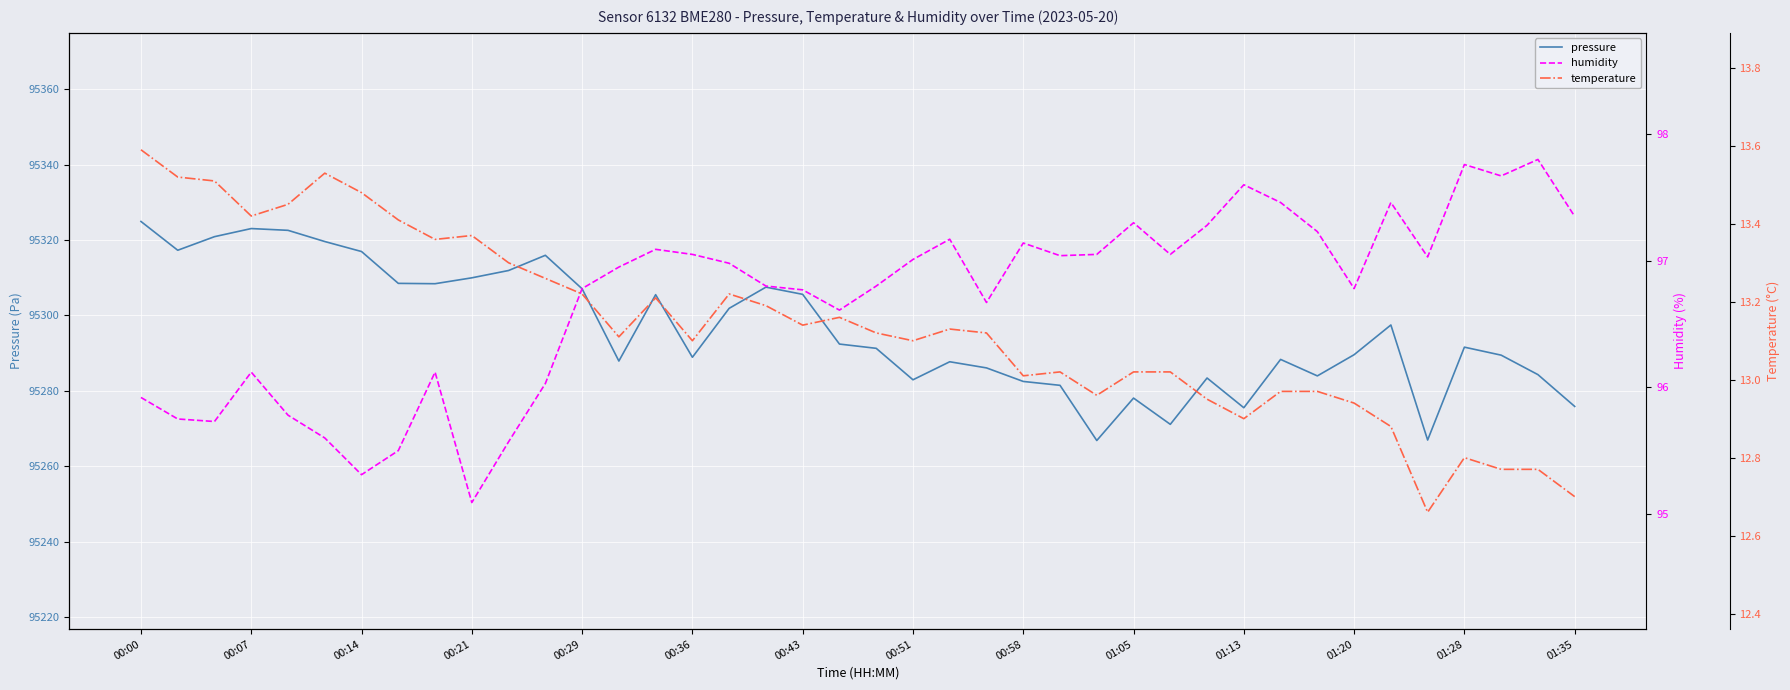

The value of pressure at 00:00 is 66310.6. True or false?

False